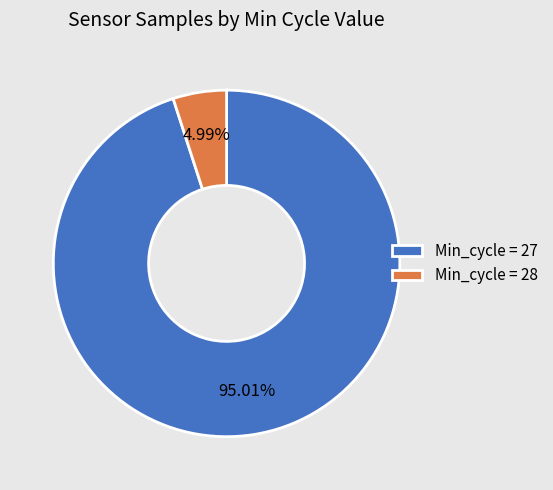

How many slices are in this pie chart?

2